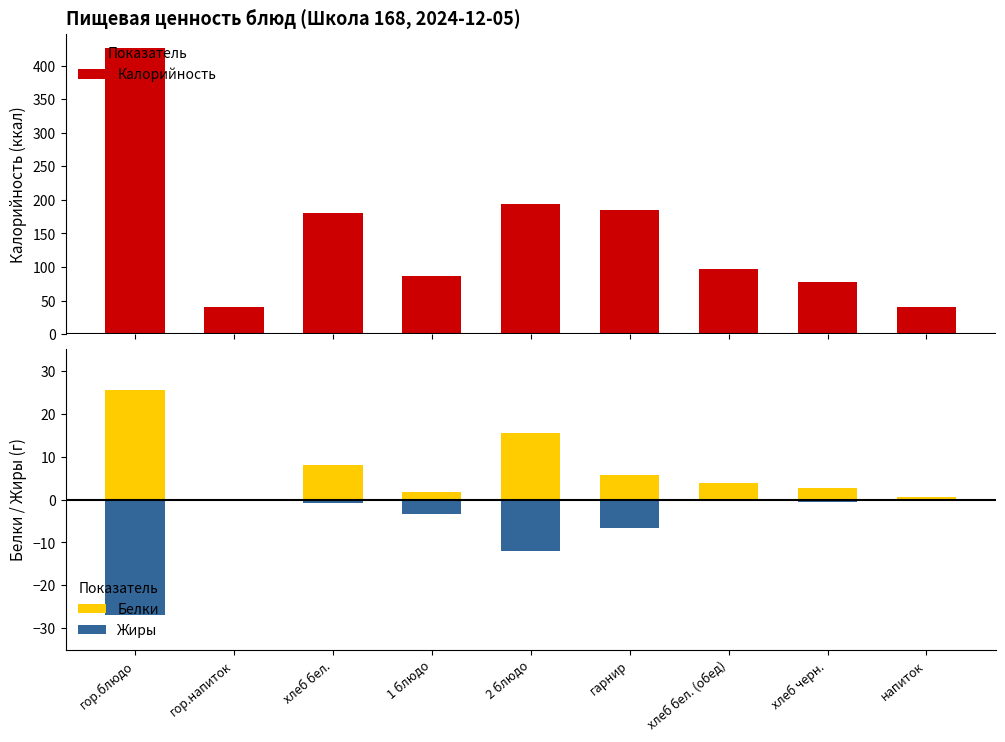

At which label is Калорийность closest to 233?

2 блюдо